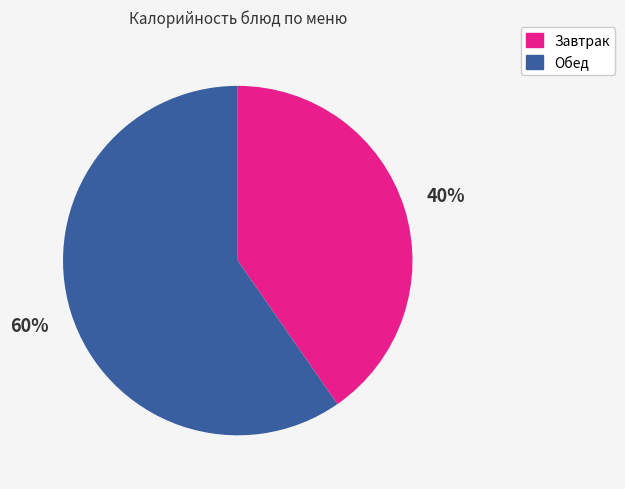

Is there any slice that represents more than half of the pie?

Yes